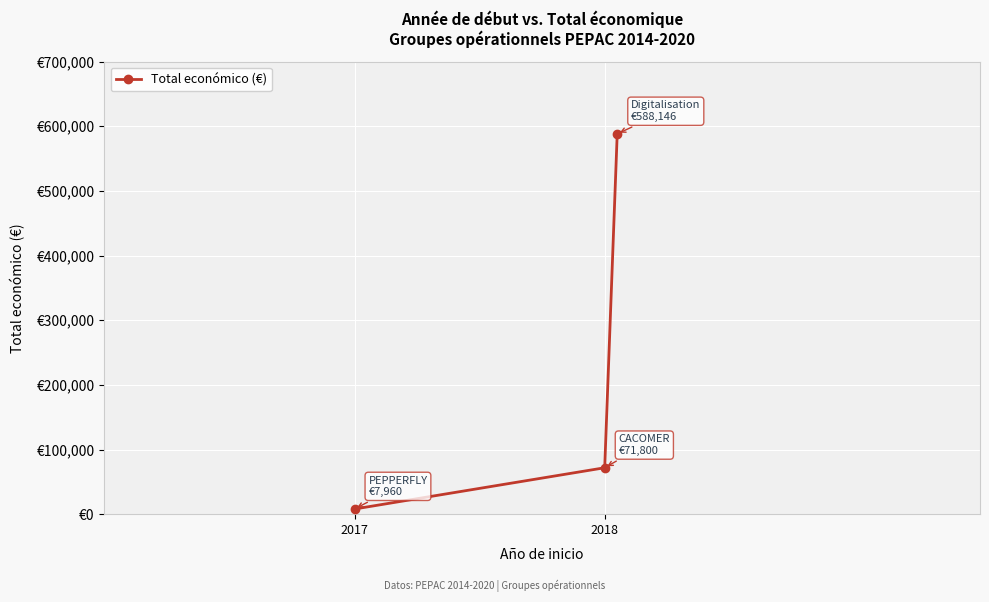

What is the sum of all values?

667906